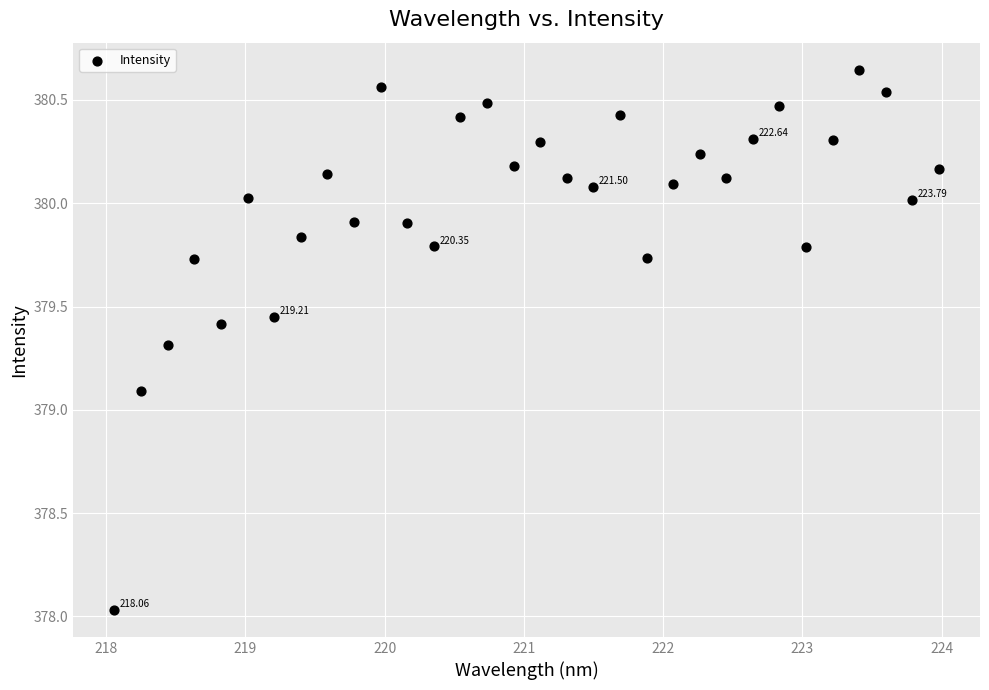

What is the range of X values (max minus min)?

5.9